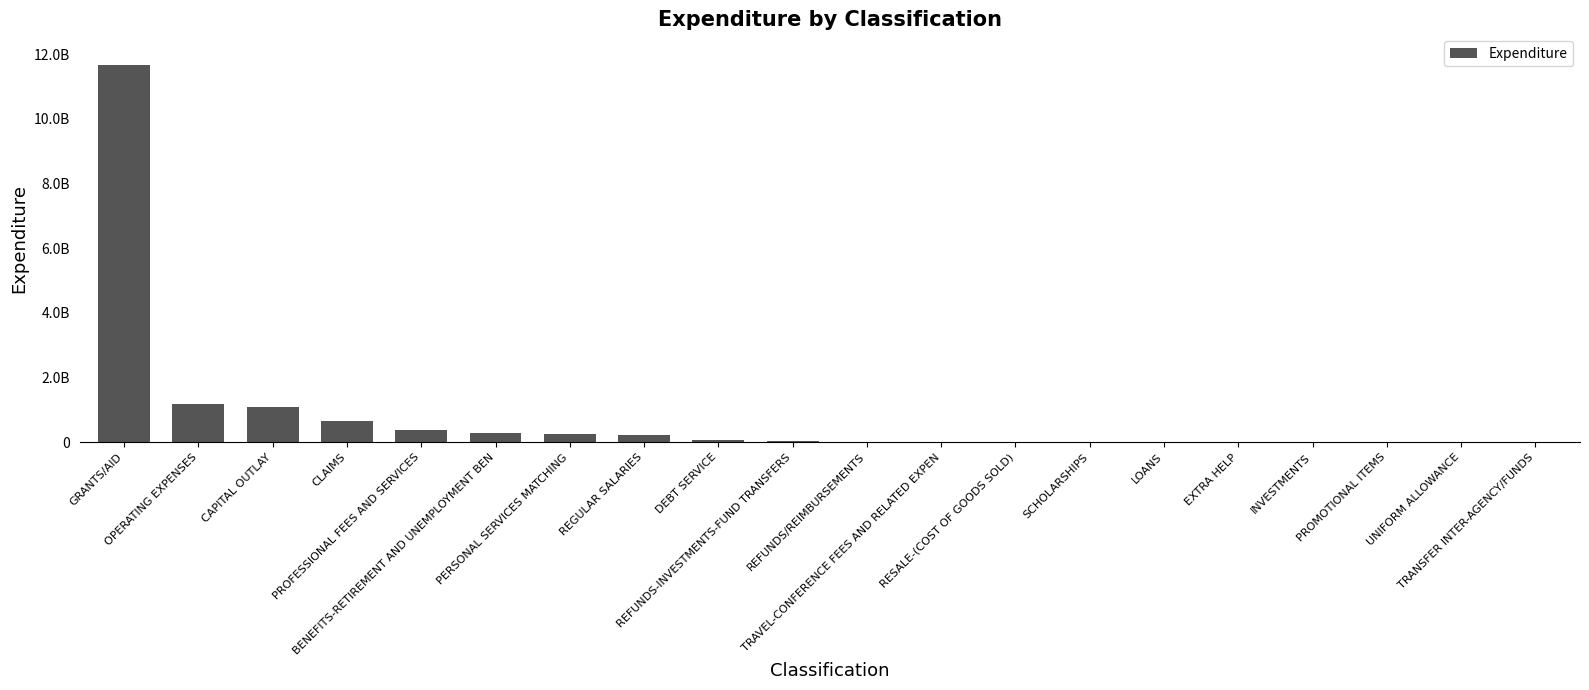

What is the difference between the second highest and minimum values?

1171723729.9